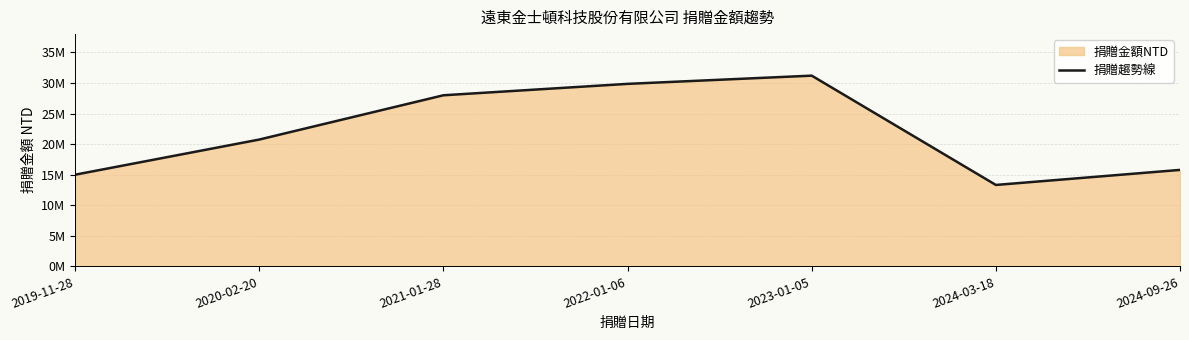

Reading right to left, transcribe all the data shown in this chart.

15782000	13321000	31204000	29860000	27994000	20750000	15000000